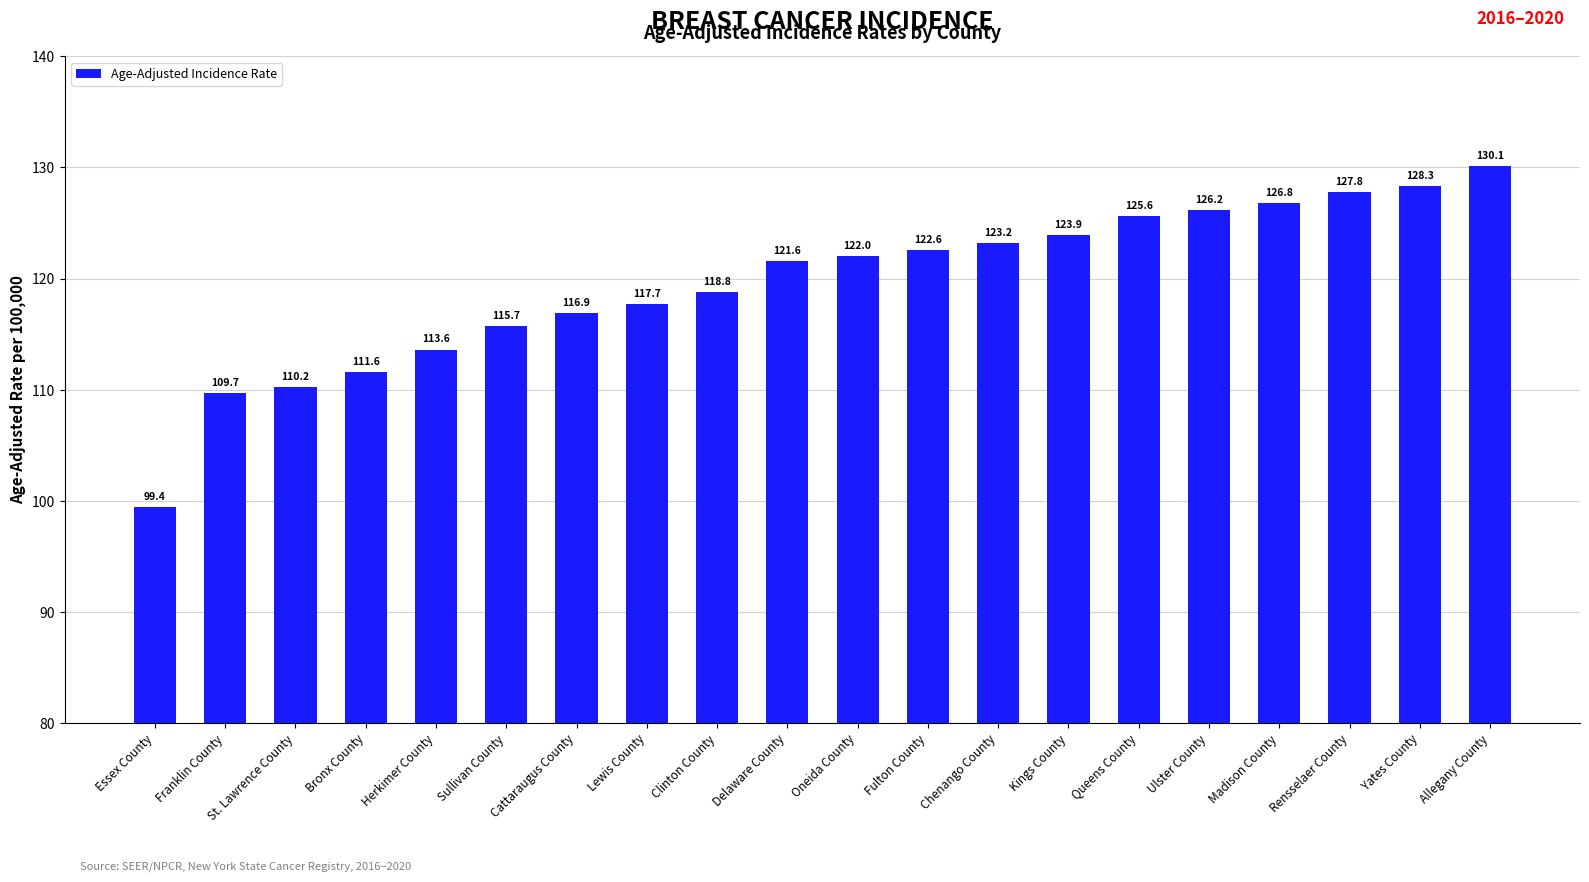

What is the average value?

119.6